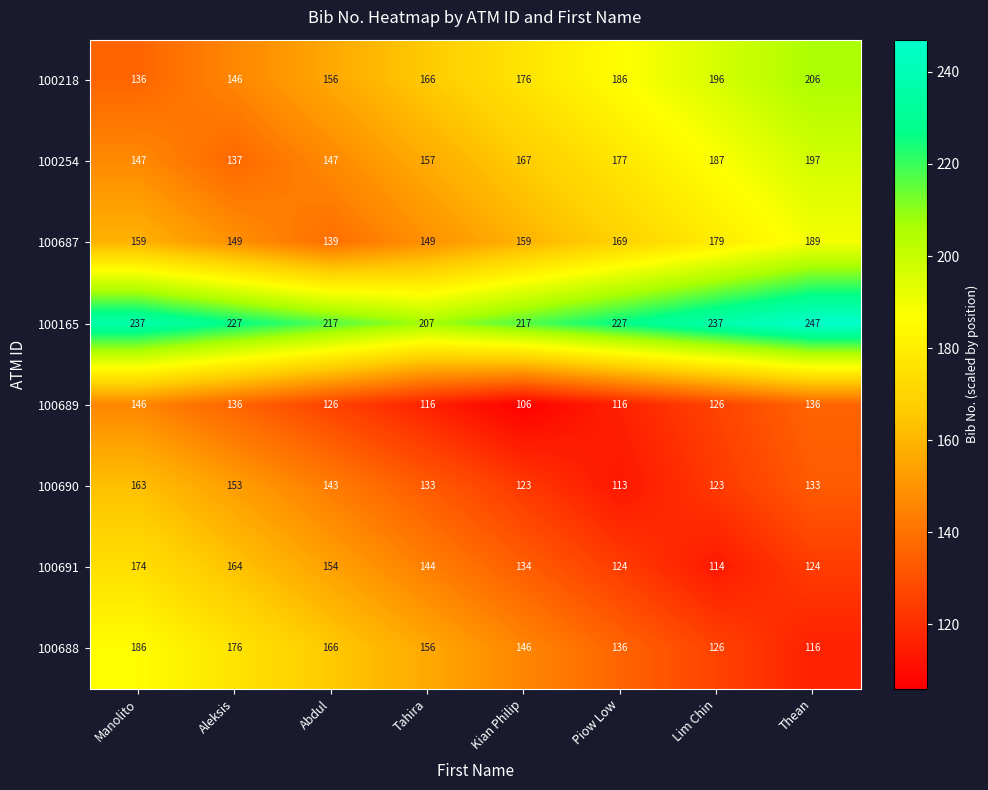

What is the total value across all series at Lim Chin?

1288